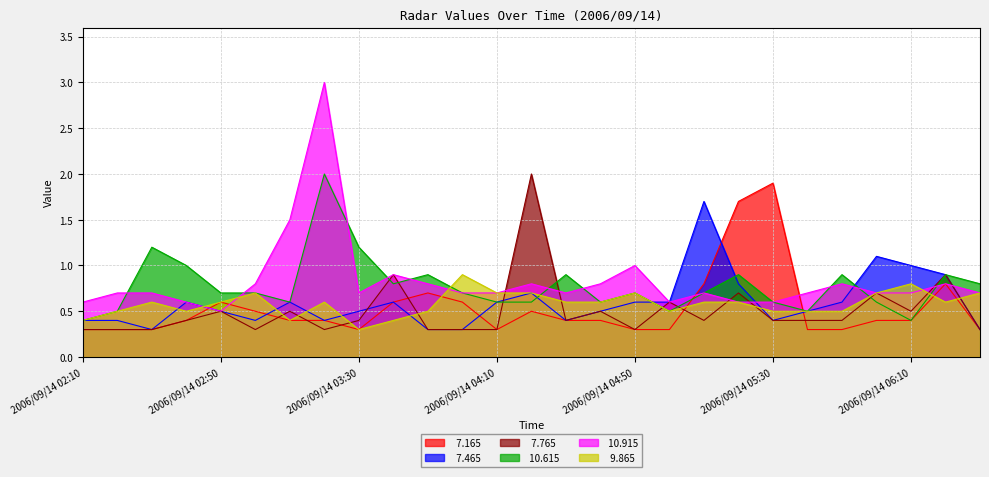

Which series has the largest range (max minus min)?

 10.915